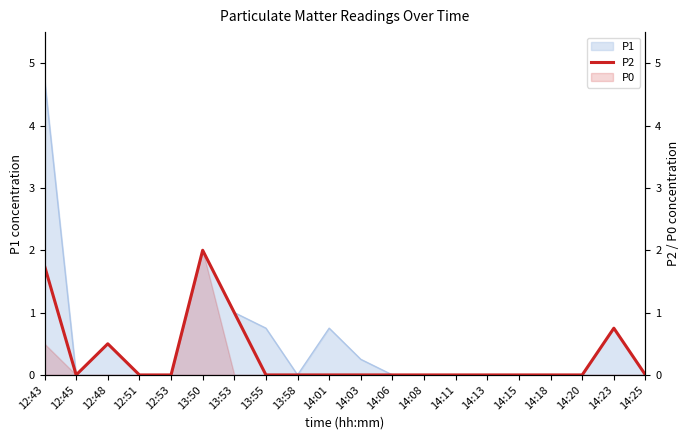

How many points are lower than both their immediate neighbors (excluding endpoints)?

1